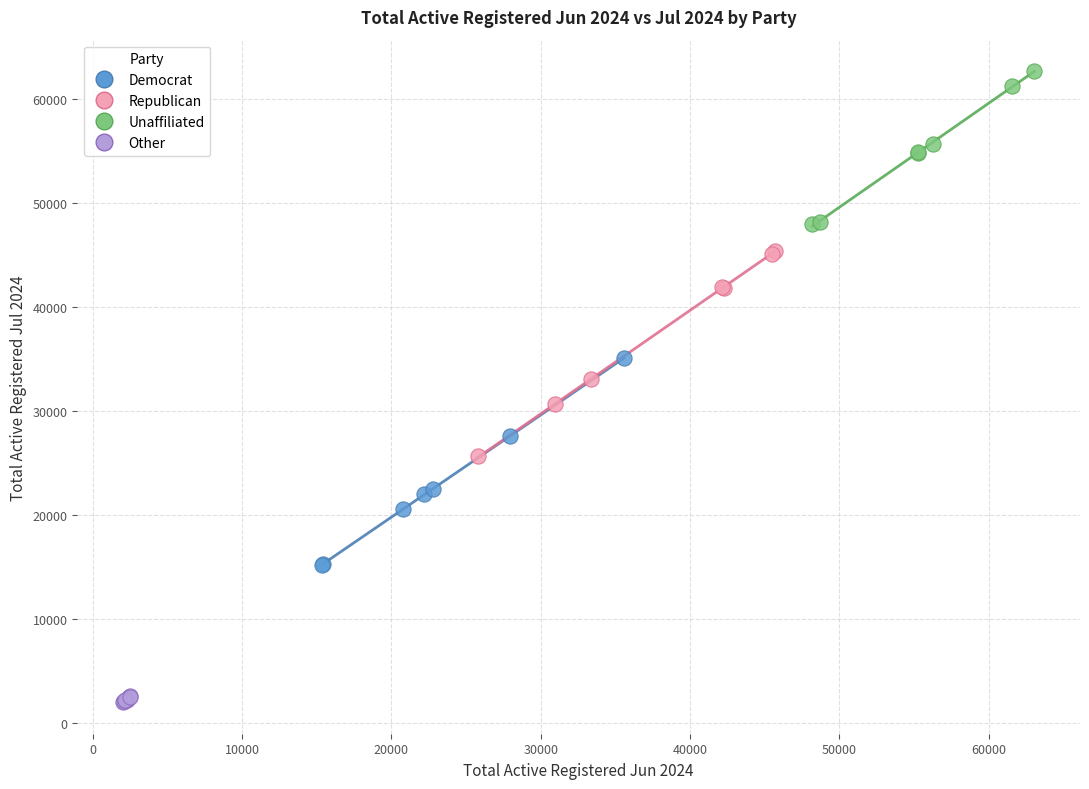

Which series contains the lowest Y value?

Other